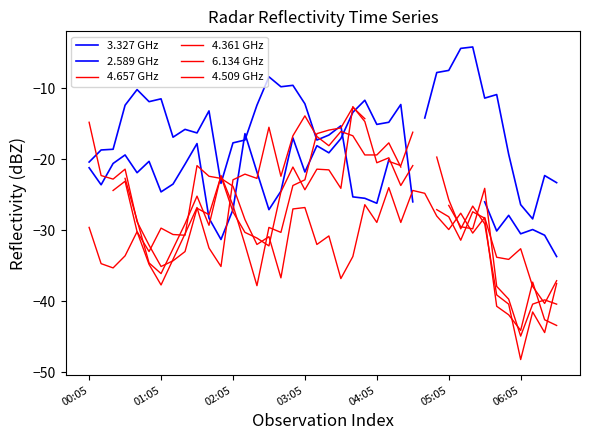

What is the difference between the maximum and minimum values in the 6.134 GHz series?

19.4